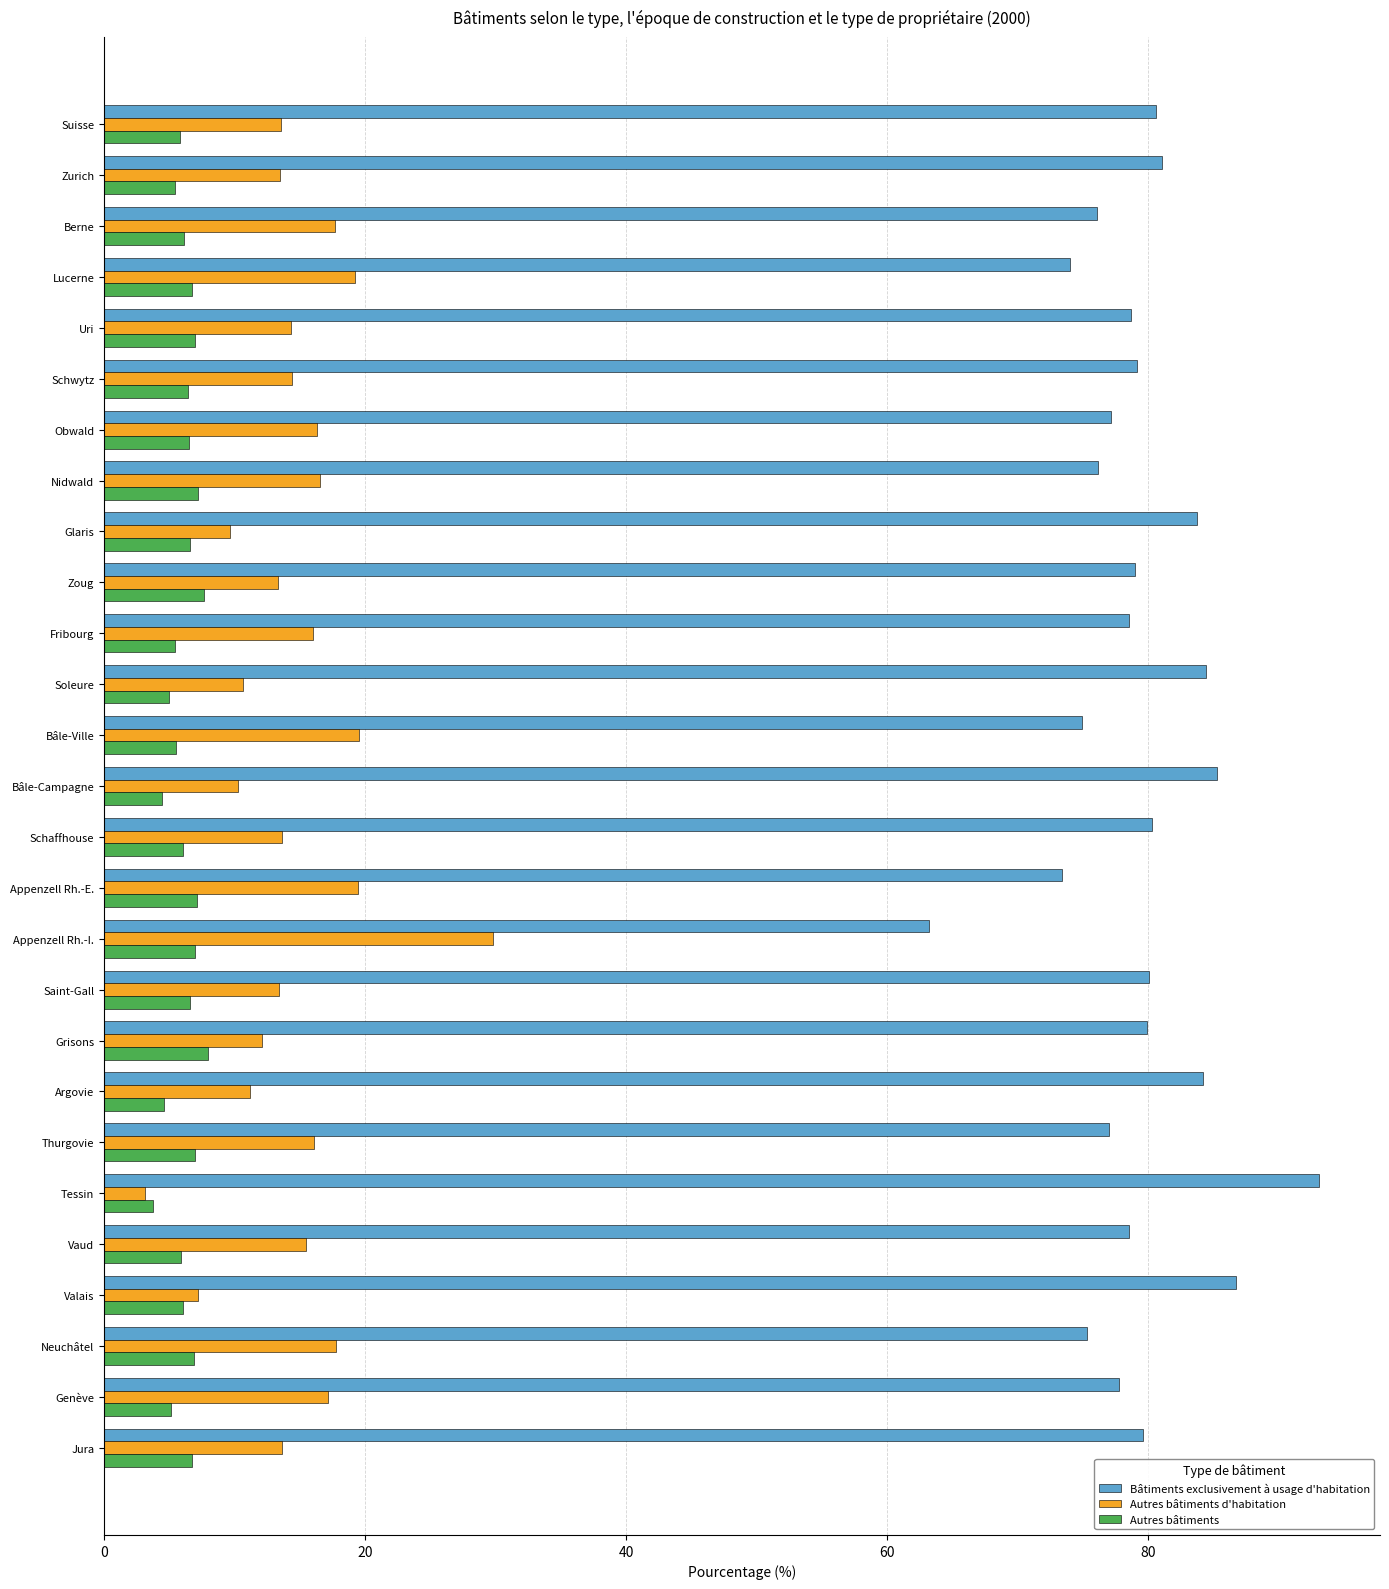

Is the value of Autres bâtiments at Vaud greater than the value of Bâtiments exclusivement à usage d'habitation at Argovie?

No